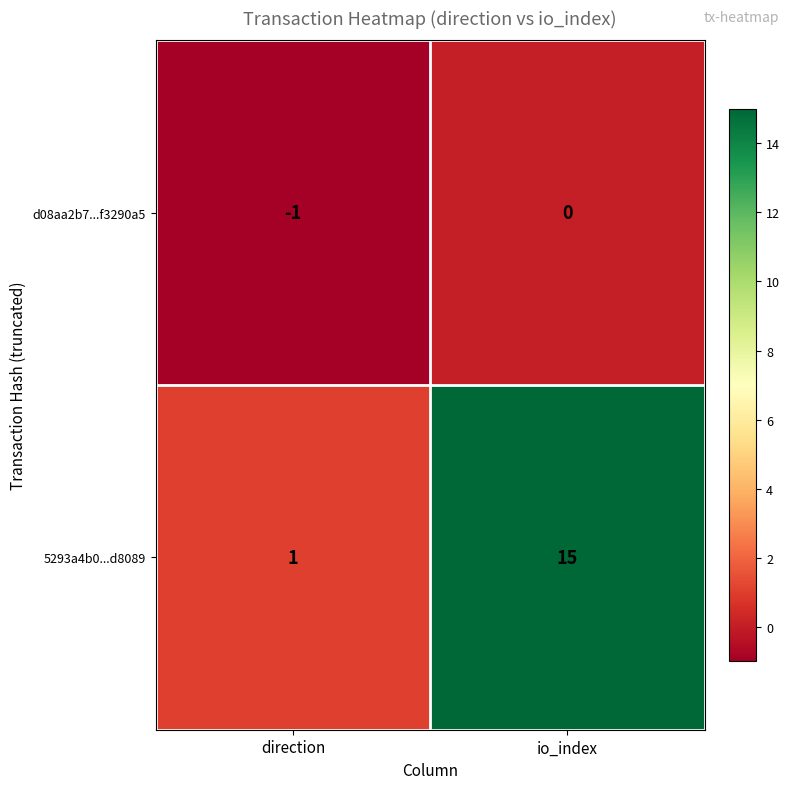

What is the difference between the maximum and minimum values in the 5293a4b0...d8089 series?

14